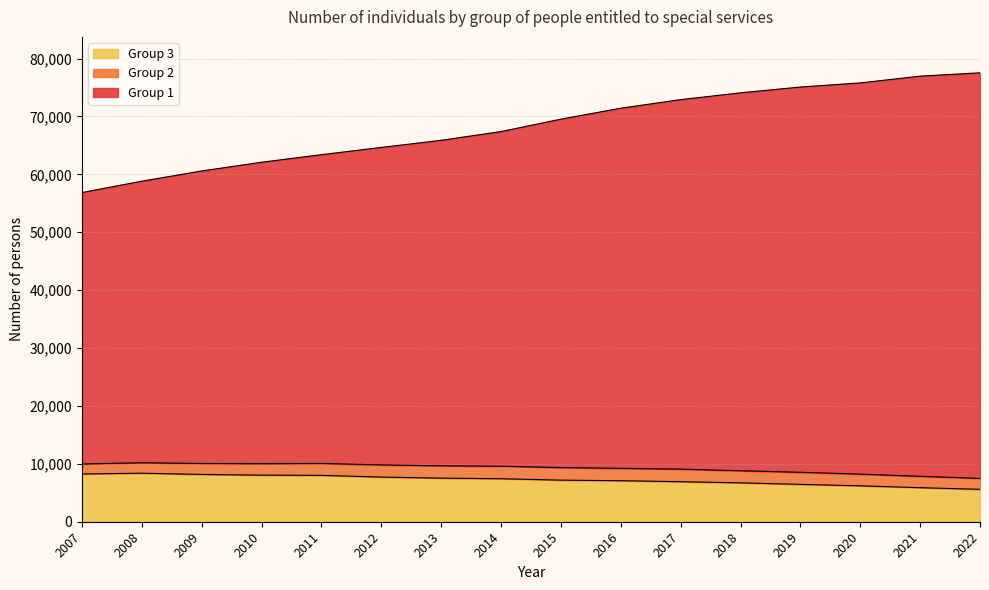

What is the minimum value for Group 3?

5598